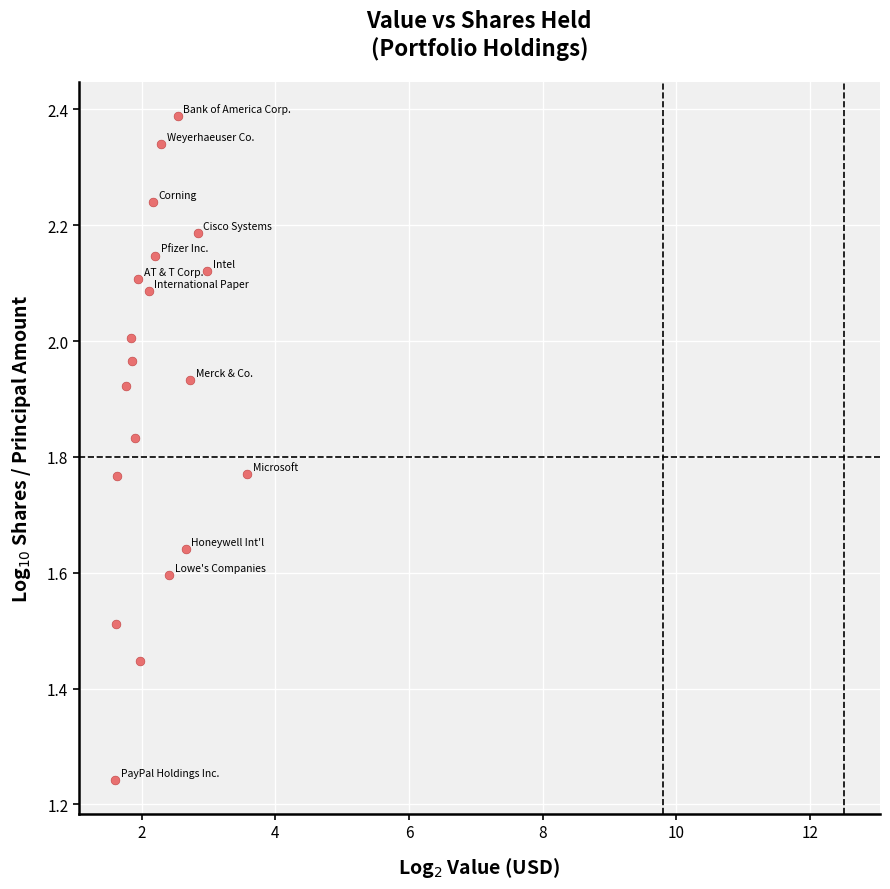

How many data points are displayed?

20